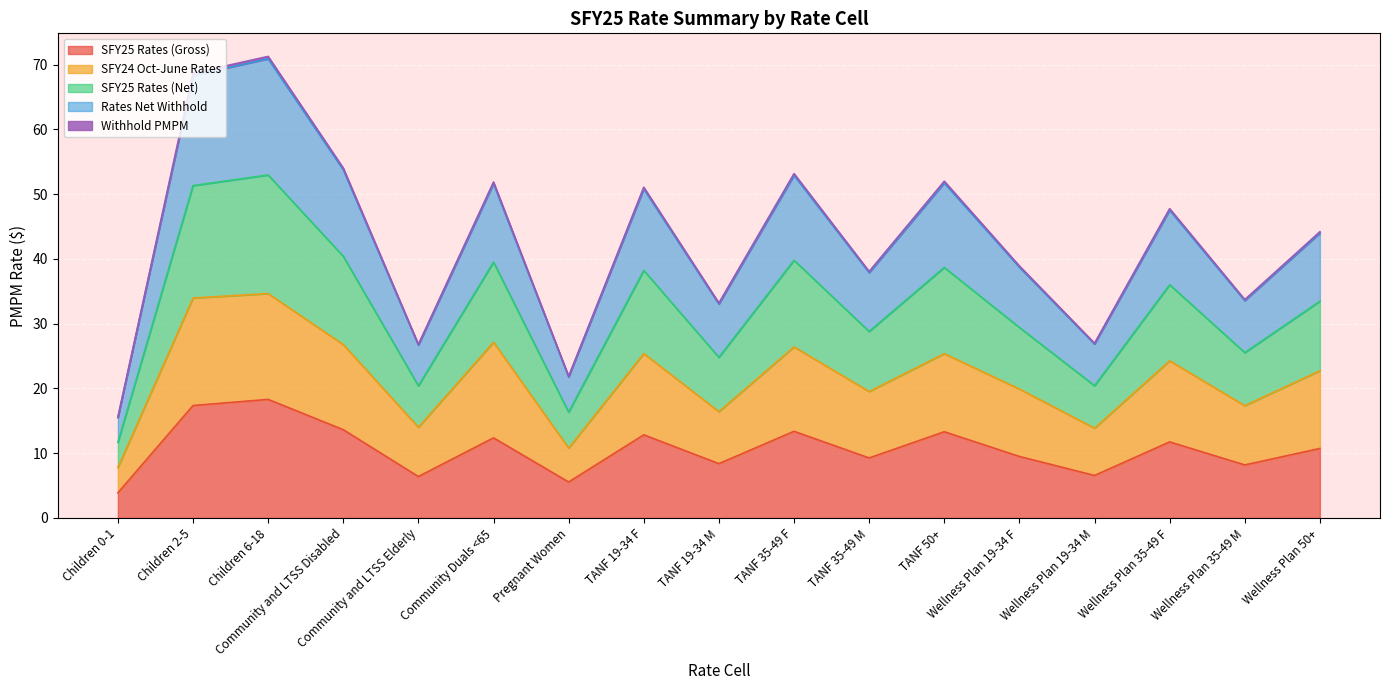

What is the label of the 7th point from the left?

Pregnant Women